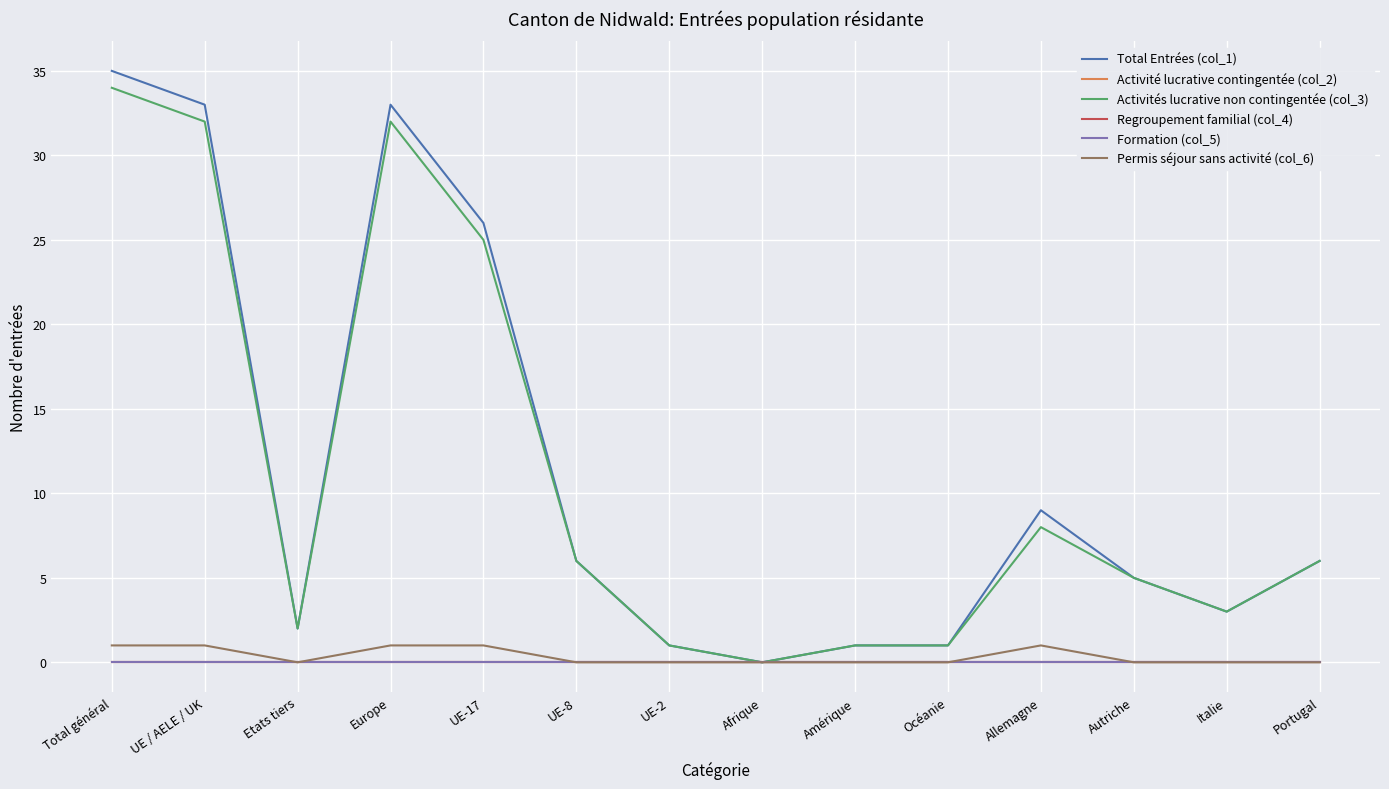

True or false: Activités lucrative non contingentée (col_3) and Permis séjour sans activité (col_6) intersect in this chart.

False